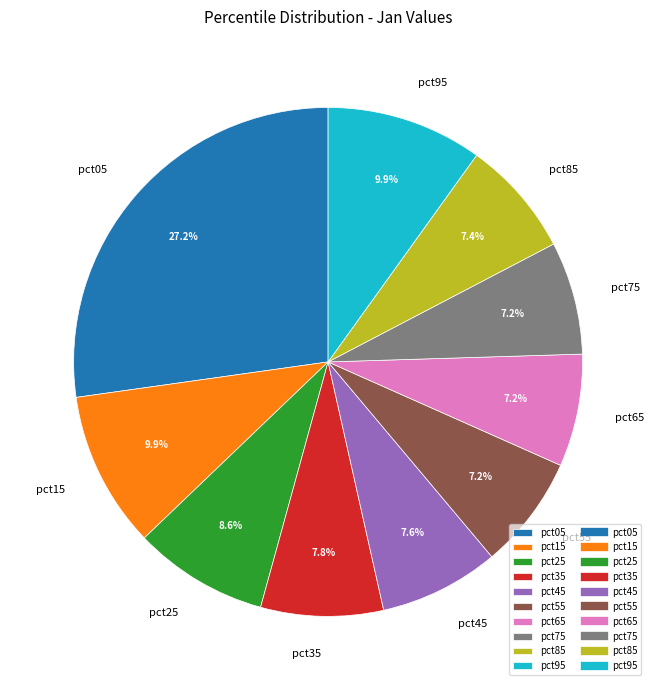

True or false: pct35 accounts for 1% of the total.

False